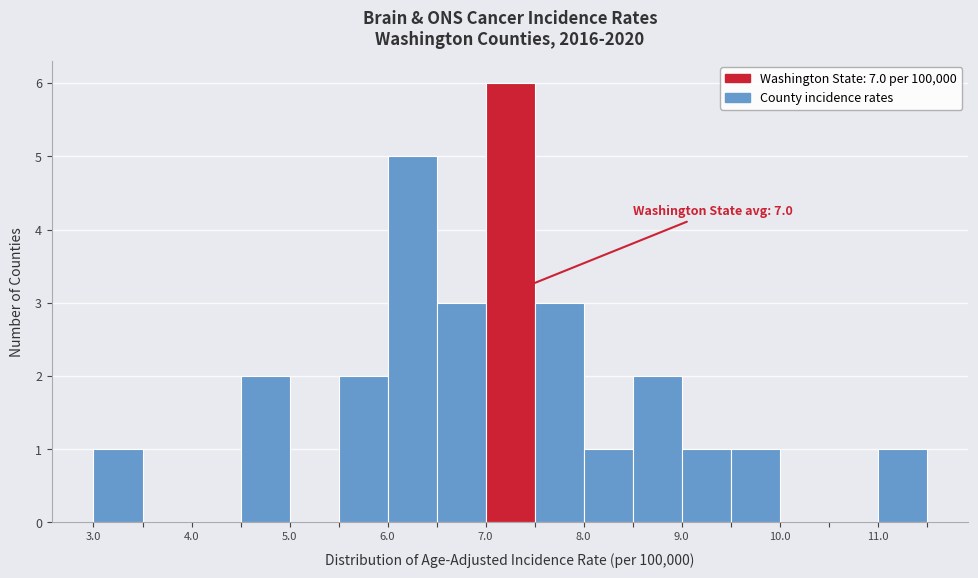

Which range on the x-axis has the tallest bar?

7.0 to 7.5